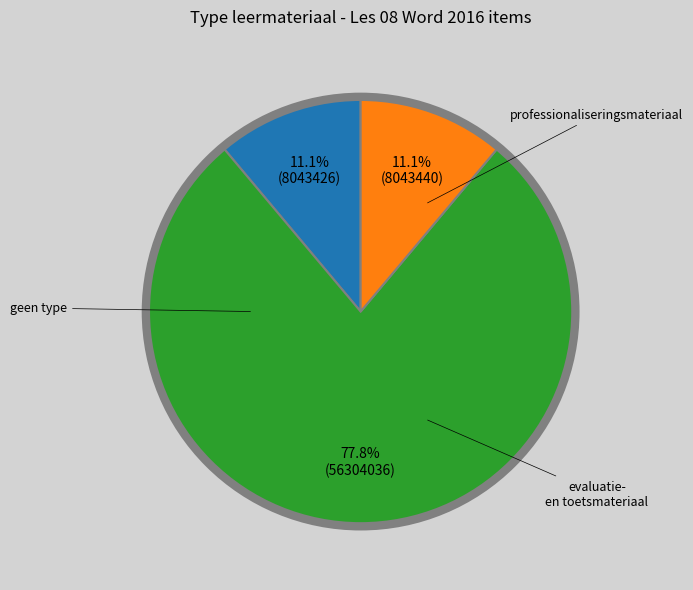

Is there any slice that represents more than half of the pie?

Yes